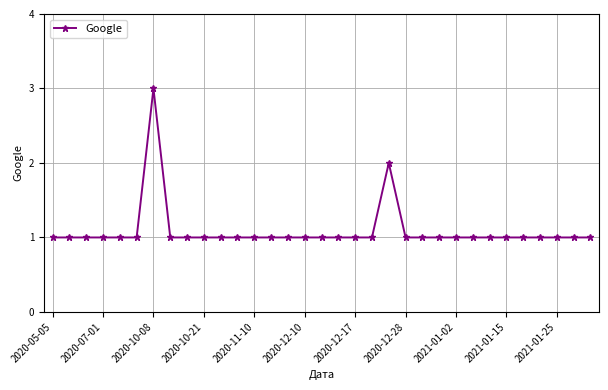

What is the greatest value displayed?

3